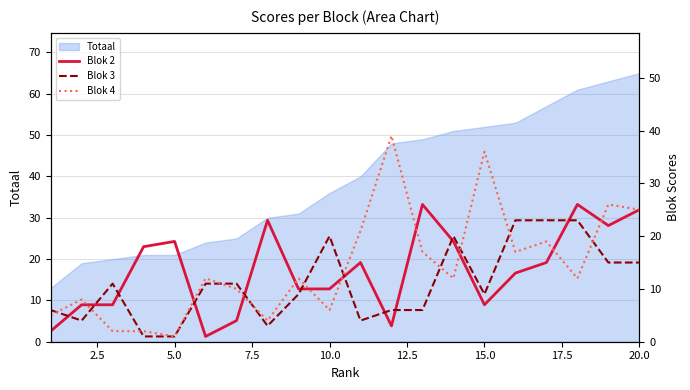

What is the maximum value for Totaal?

65